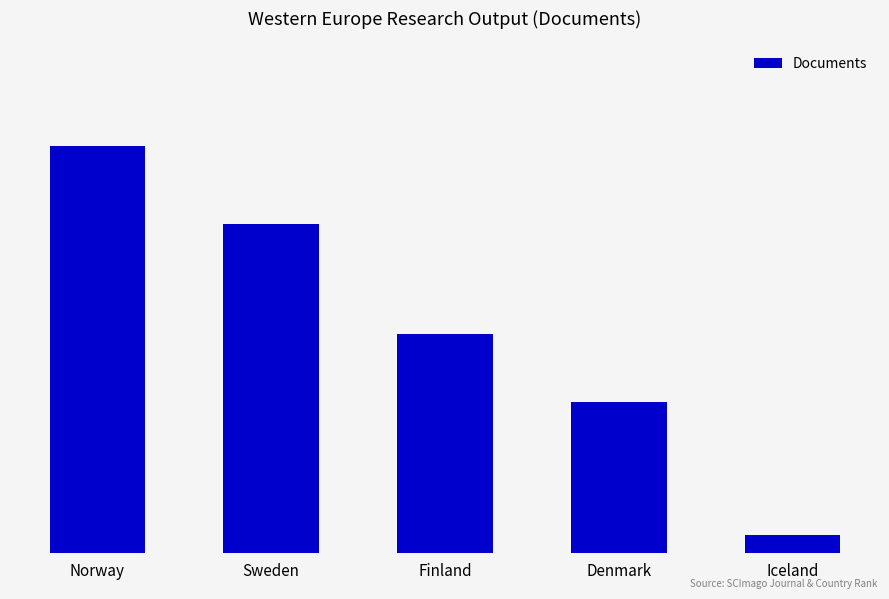

Where does the data first go above 48?

Norway